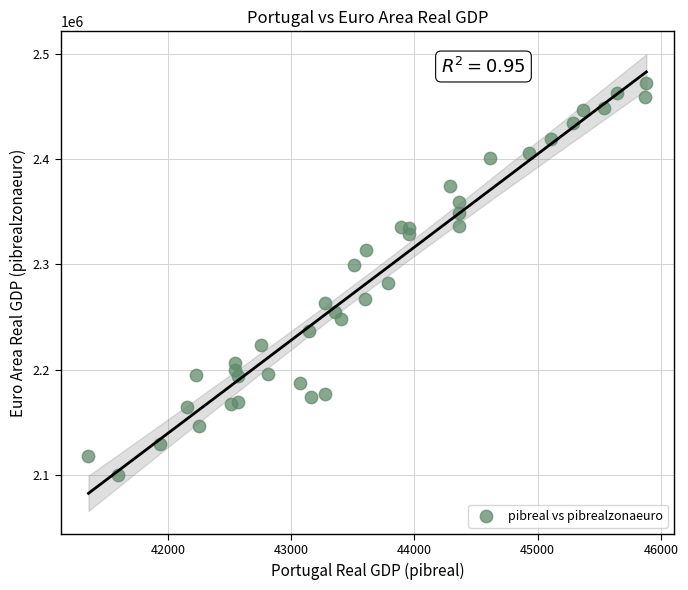

What is the range of Y values (max minus min)?

372071